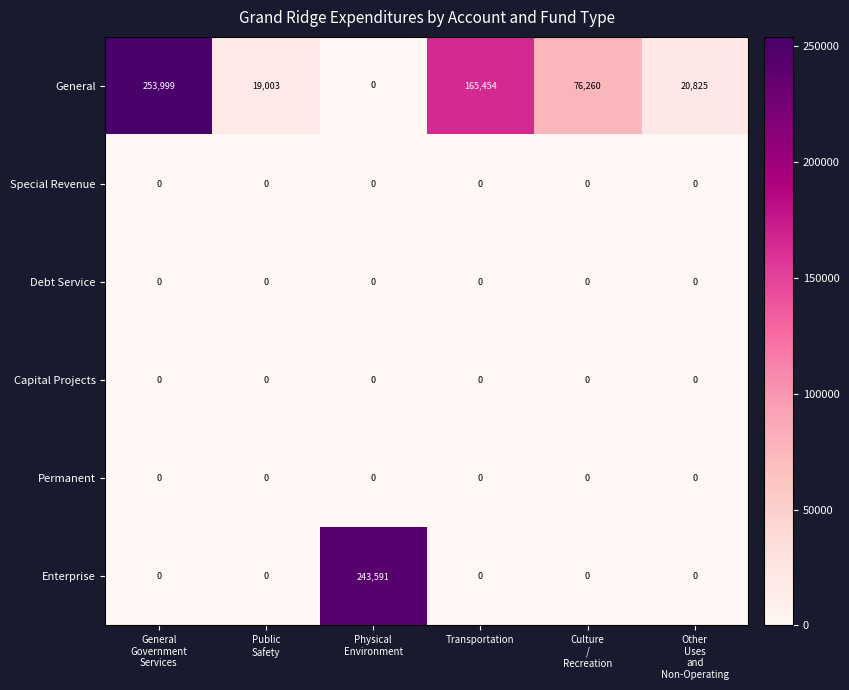

What is the greatest value displayed?

253999